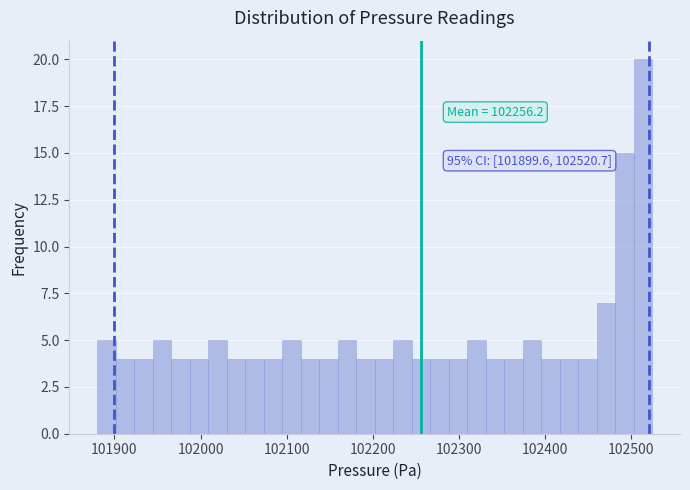

Read against the x-axis, roughly where is the centre of the tallest bar?

102510